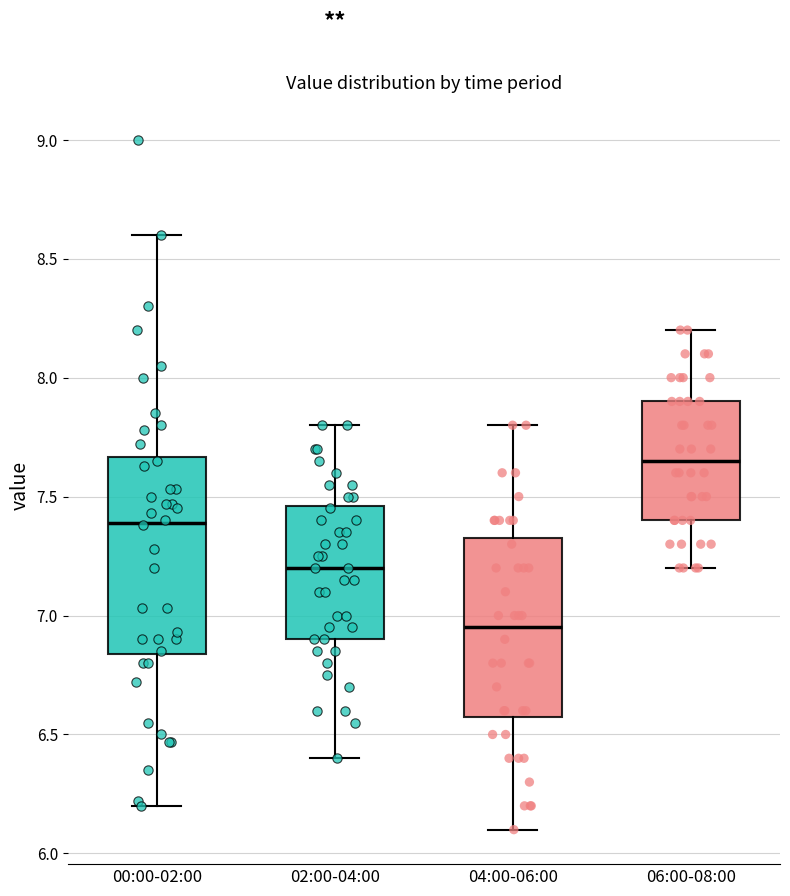

Reading left to right, read every box against the y-axis: the position of its median line, the range the box covers, and the ends of its whiskers. The values are not printed on the chart, so give them approximately, as read against the axis.

00:00-02:00: median 7.40, box 6.85 to 7.65, whiskers 6.20 to 8.60
02:00-04:00: median 7.20, box 6.90 to 7.45, whiskers 6.40 to 7.80
04:00-06:00: median 6.95, box 6.60 to 7.35, whiskers 6.10 to 7.80
06:00-08:00: median 7.65, box 7.40 to 7.90, whiskers 7.20 to 8.20